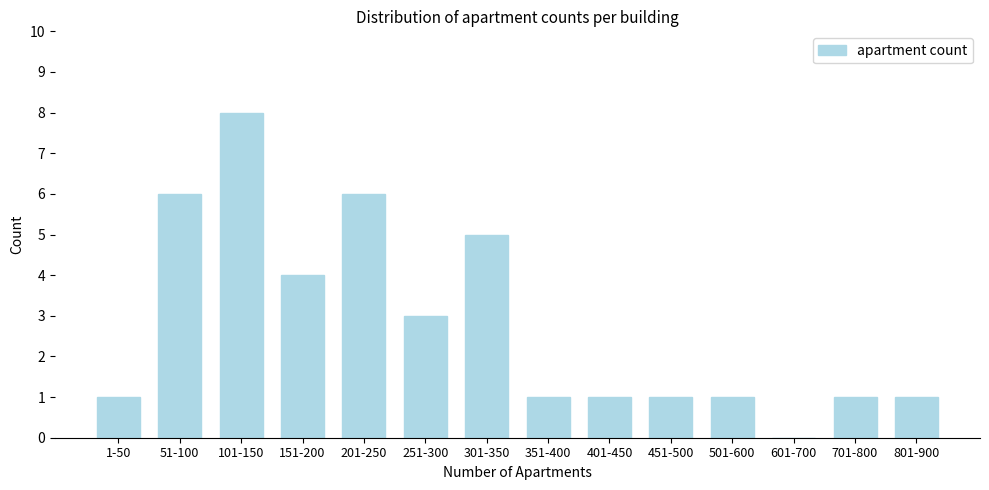

Reading left to right, what are all the values shown in this chart?

1-50=1	51-100=6	101-150=8	151-200=4	201-250=6	251-300=3	301-350=5	351-400=1	401-450=1	451-500=1	501-600=1	601-700=0	701-800=1	801-900=1